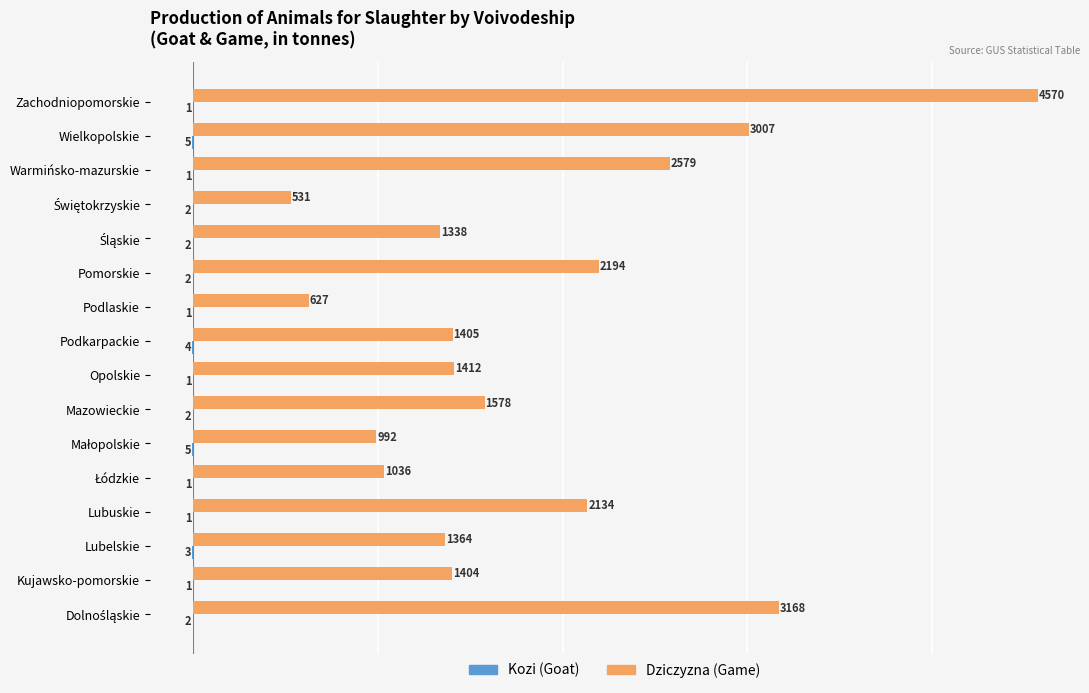

Which series has the widest spread of values?

Dziczyzna (Game)